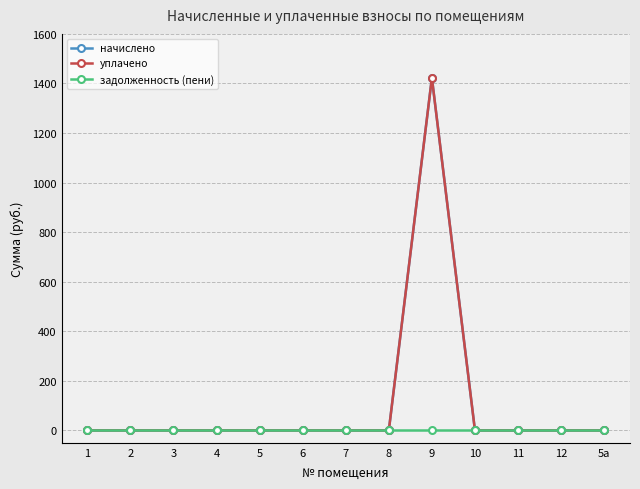

Reading left to right, extract all data points from this chart.

начислено: 1=0.0	2=0.0	3=0.0	4=0.0	5=0.0	6=0.0	7=0.0	8=0.0	9=1422.4	10=0.0	11=0.0	12=0.0	5а=0.0
уплачено: 1=0.0	2=0.0	3=0.0	4=0.0	5=0.0	6=0.0	7=0.0	8=0.0	9=1422.4	10=0.0	11=0.0	12=0.0	5а=0.0
задолженность (пени): 1=0.0	2=0.0	3=0.0	4=0.0	5=0.0	6=0.0	7=0.0	8=0.0	9=0.0	10=0.0	11=0.0	12=0.0	5а=0.0